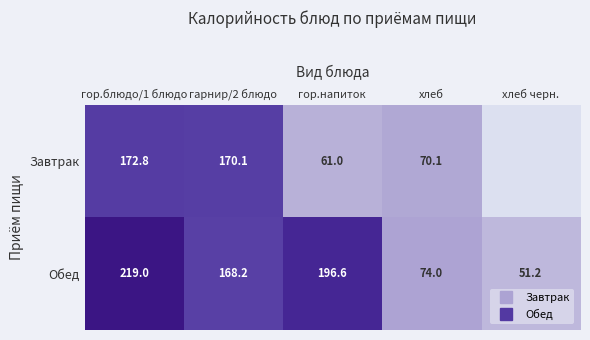

What is the average value of the Обед series?

141.8